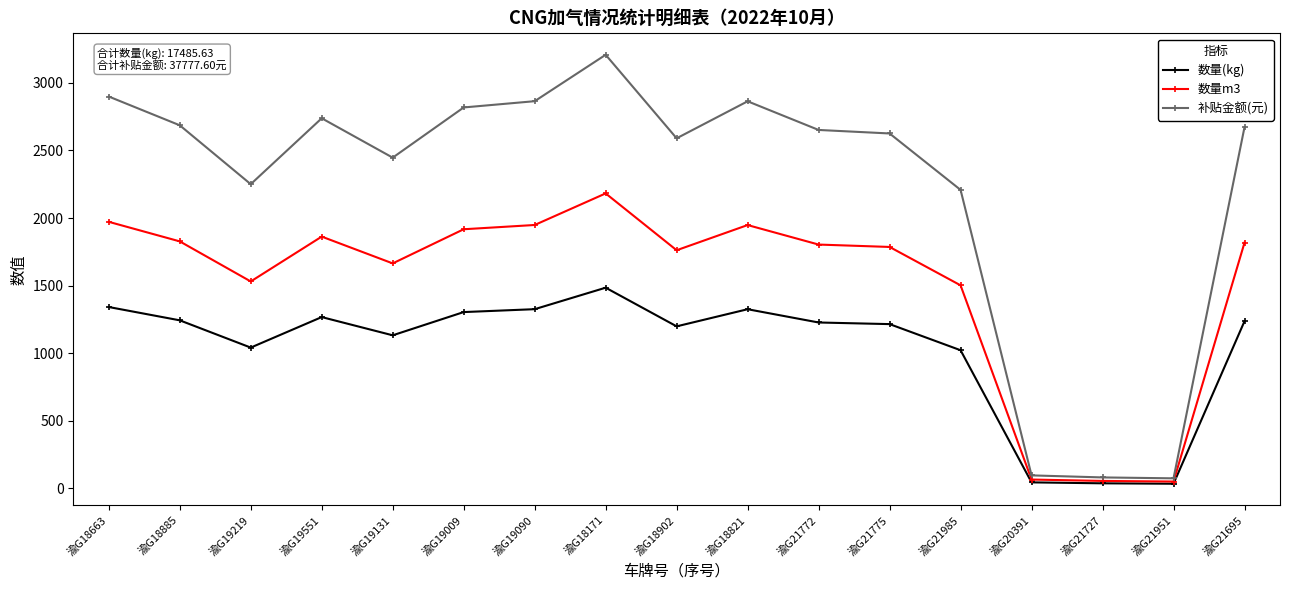

How many values in the 数量m3 series exceed 1804?

9